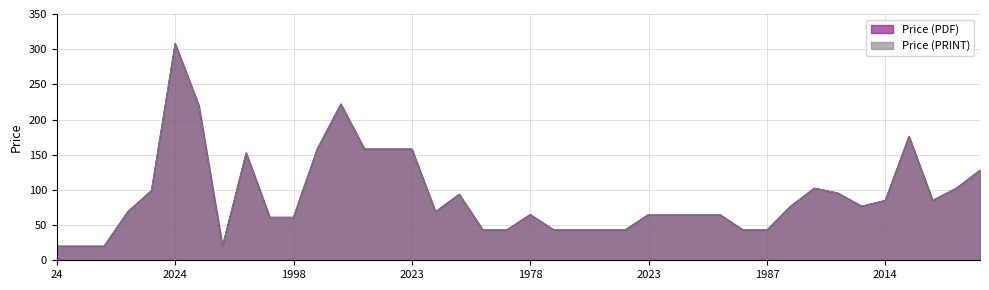

Does the chart have visible grid lines?

Yes